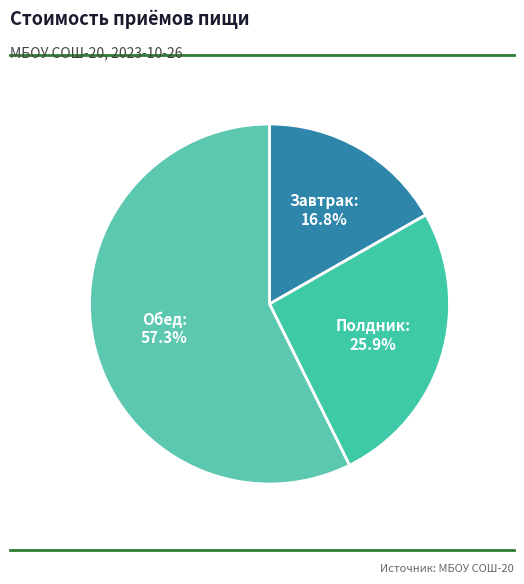

Between Обед and Полдник, which is larger?

Обед